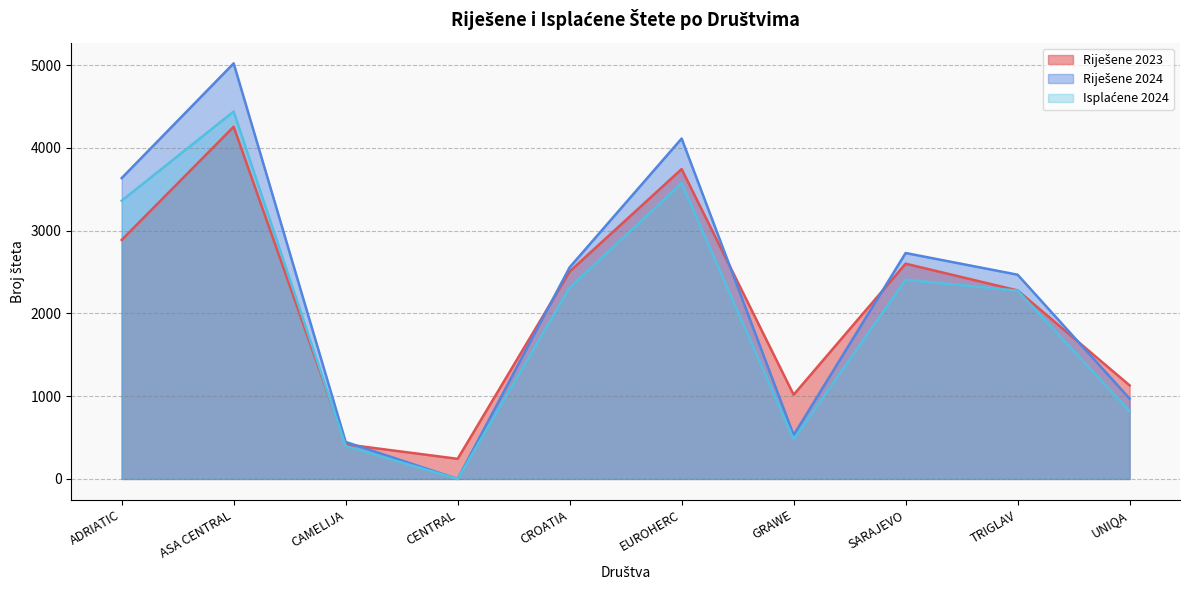

Reading right to left, list all the values displayed in this chart.

Riješene 2023: UNIQA=1130	TRIGLAV=2277	SARAJEVO=2600	GRAWE=1017	EUROHERC=3743	CROATIA=2506	CENTRAL=243	CAMELIJA=418	ASA CENTRAL=4254	ADRIATIC=2887
Riješene 2024: UNIQA=970	TRIGLAV=2467	SARAJEVO=2729	GRAWE=530	EUROHERC=4112	CROATIA=2556	CENTRAL=0	CAMELIJA=447	ASA CENTRAL=5020	ADRIATIC=3634
Isplaćene 2024: UNIQA=819	TRIGLAV=2274	SARAJEVO=2407	GRAWE=479	EUROHERC=3573	CROATIA=2311	CENTRAL=0	CAMELIJA=398	ASA CENTRAL=4438	ADRIATIC=3361